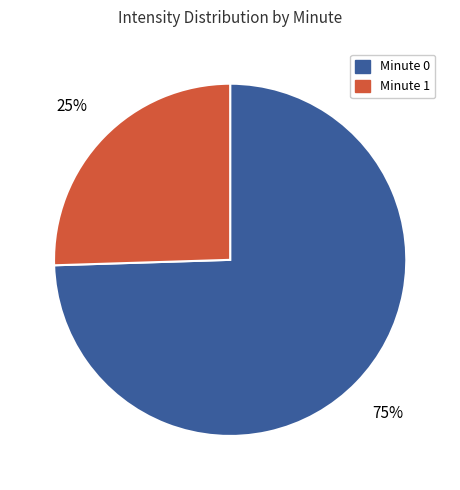

To the nearest percent, what is the average slice percentage?

50%